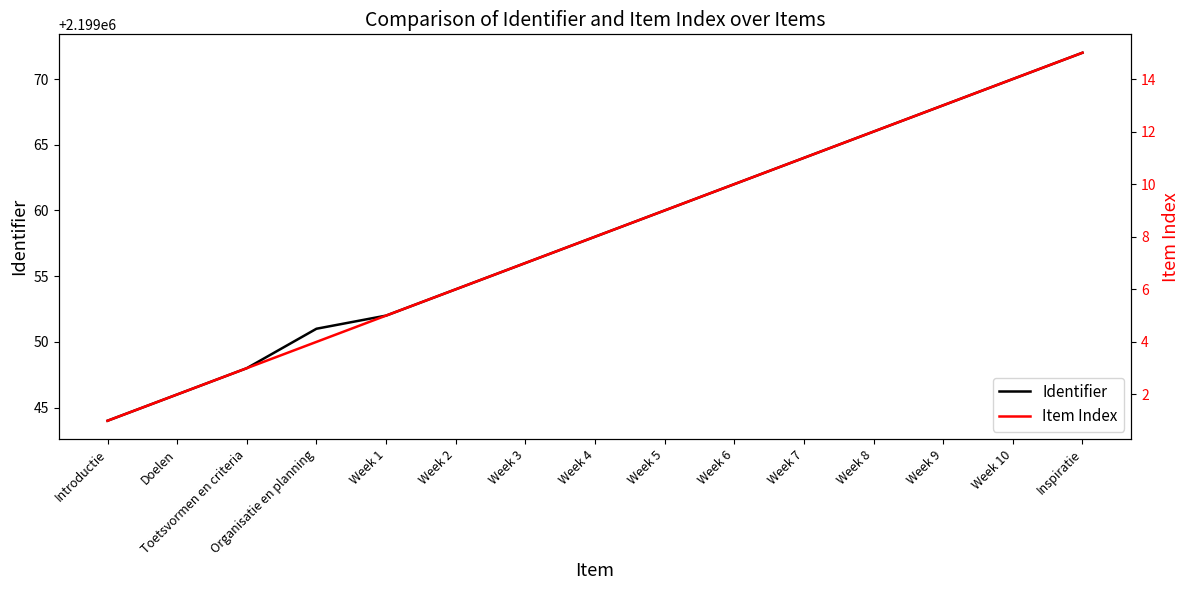

True or false: Item Index has more than 0 points higher than both neighbors.

False